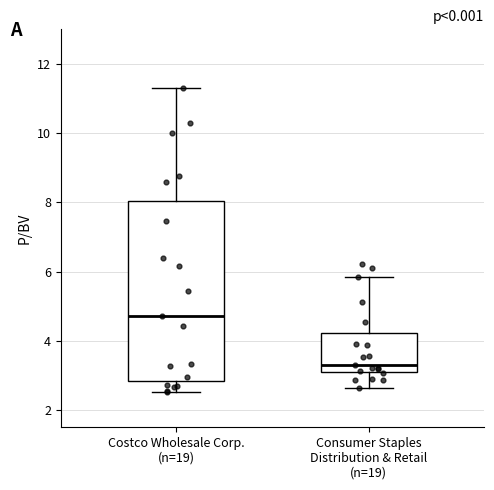

Reading left to right, read every box against the y-axis: the position of its median line, the range the box covers, and the ends of its whiskers. The values are not printed on the chart, so give them approximately, as read against the axis.

Costco Wholesale Corp. (n=19): median 4.8, box 2.8 to 8.0, whiskers 2.6 to 11.4
Consumer Staples Distribution & Retail (n=19): median 3.2 (just above the box's lower edge), box 3.2 to 4.2, whiskers 2.6 to 5.8